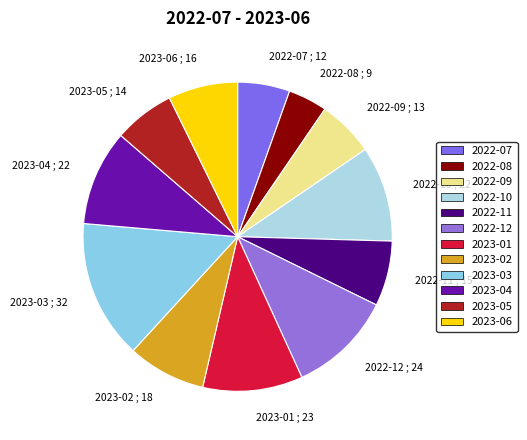

Is 2022-07 ; 12 the majority of the pie?

No